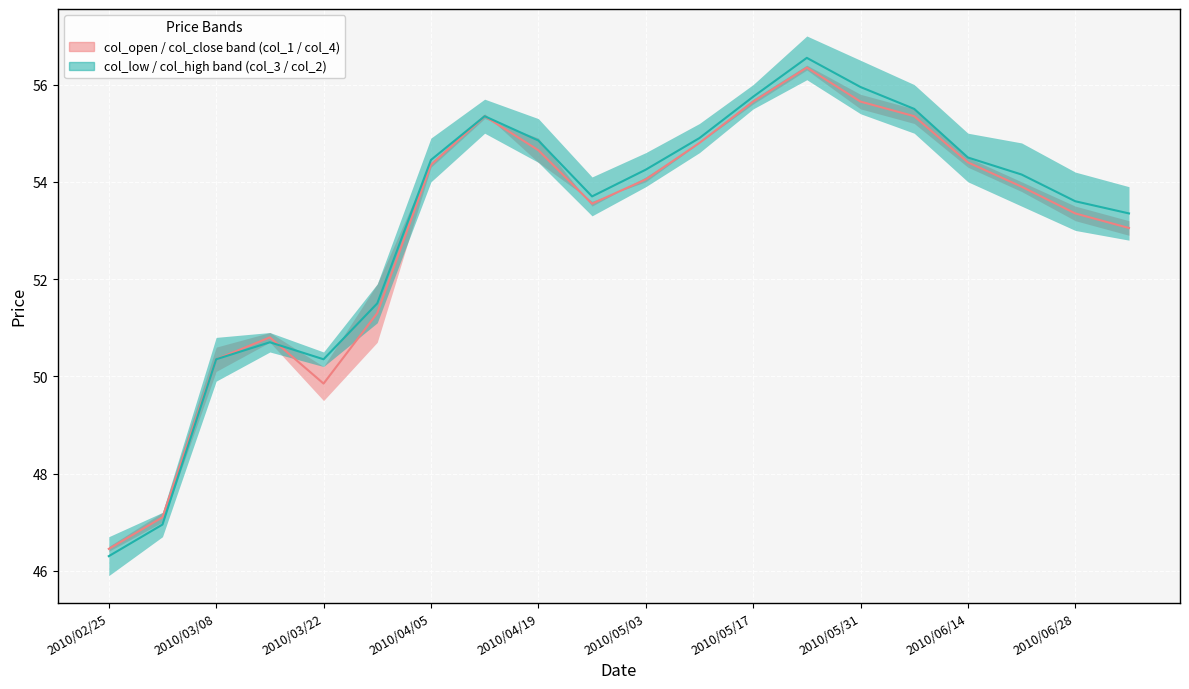

Reading left to right, what are all the values shown in this chart?

col_low (col_3): 46.3	47.0	50.3	50.7	50.4	51.5	54.5	55.4	54.8	53.7	54.2	54.9	55.8	56.5	56.0	55.5	54.5	54.1	53.6	53.3
col_high (col_2): 46.5	47.1	50.4	50.8	49.9	51.3	54.3	55.3	54.6	53.5	54.0	54.8	55.7	56.3	55.6	55.4	54.4	53.9	53.4	53.0